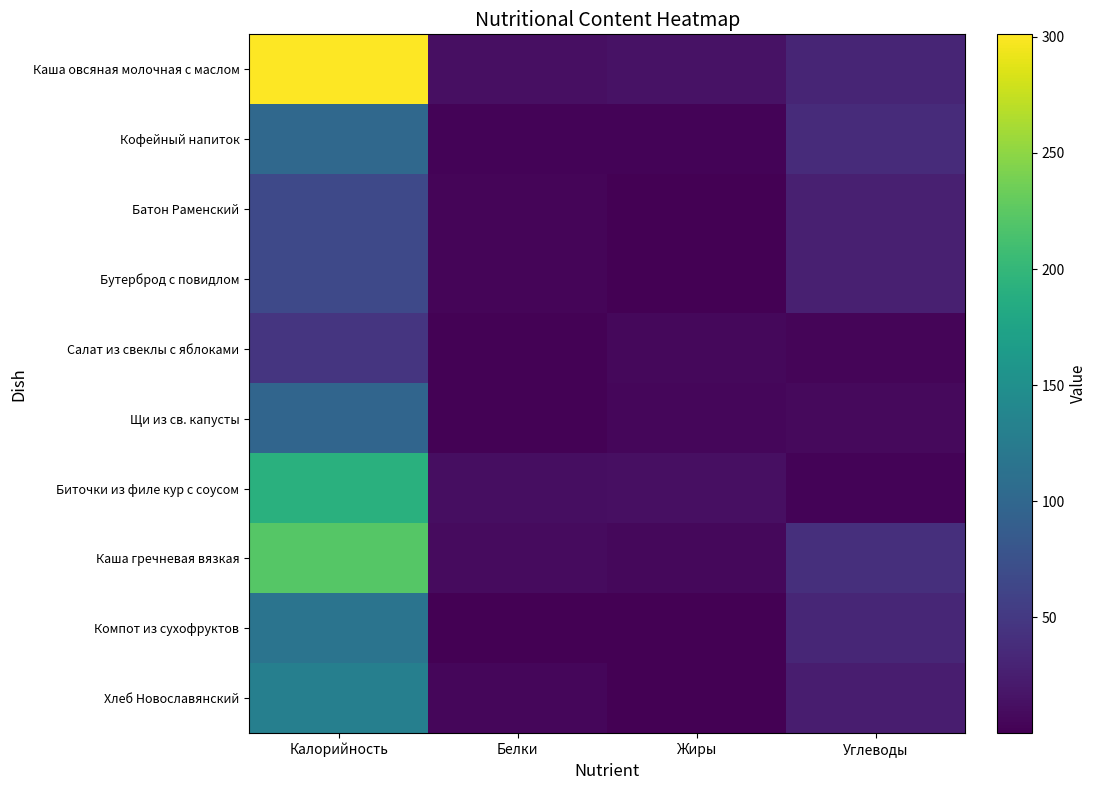

Which has a higher value, Углеводы or Жиры?

Углеводы